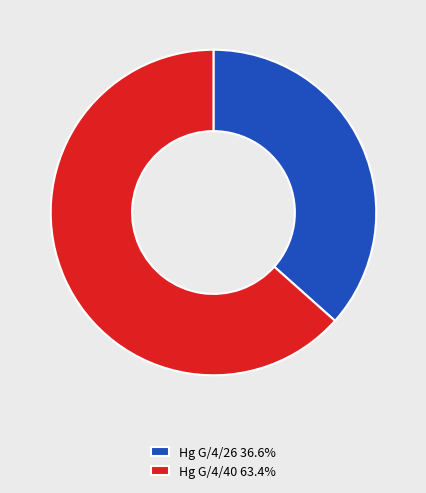

Which category has the biggest portion of the pie?

Hg G/4/40